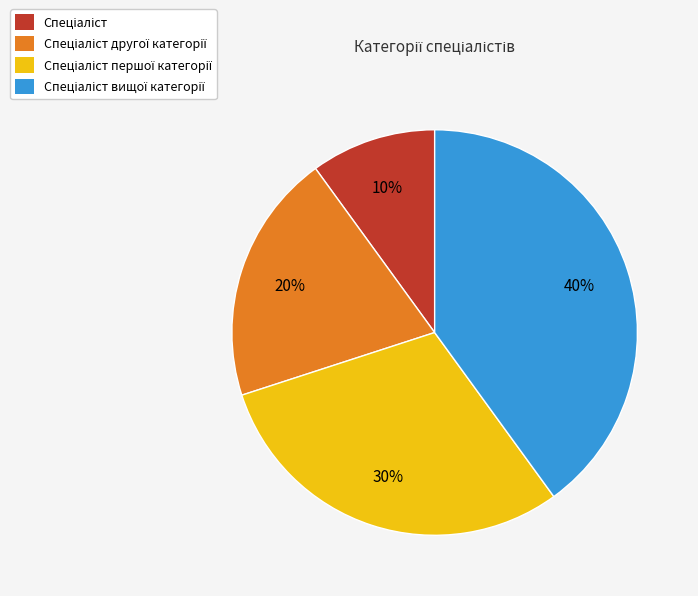

To the nearest percent, what is the difference between the largest and smallest slice percentages?

30%